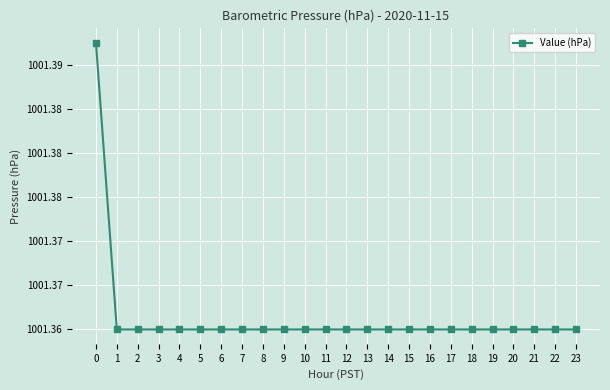

What is the minimum value shown in the chart?

1001.4